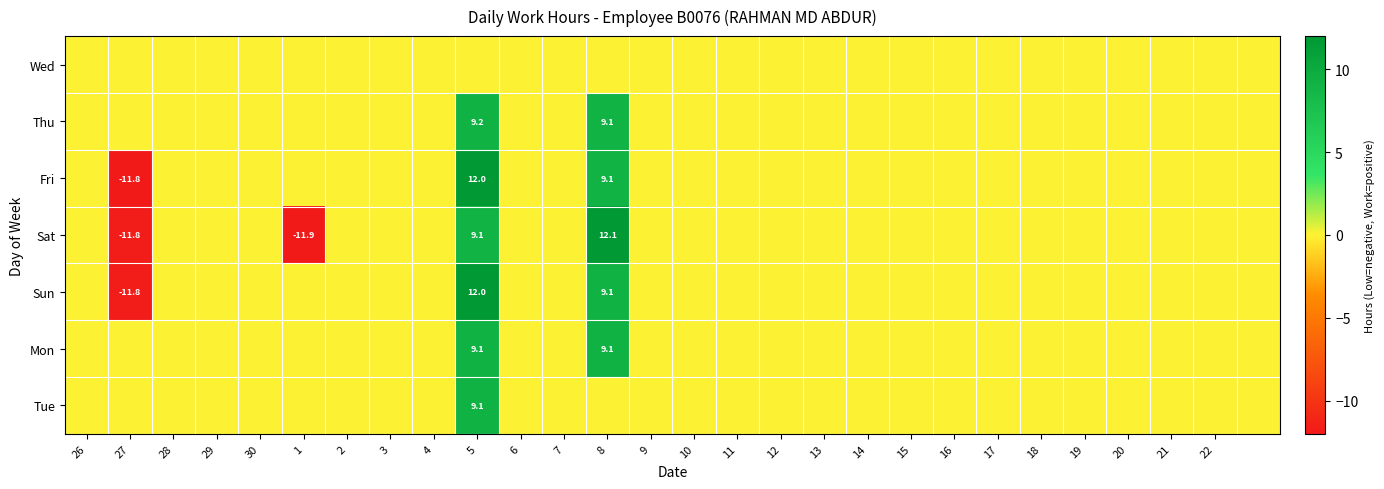

Which series has the largest total across all categories?

Thu